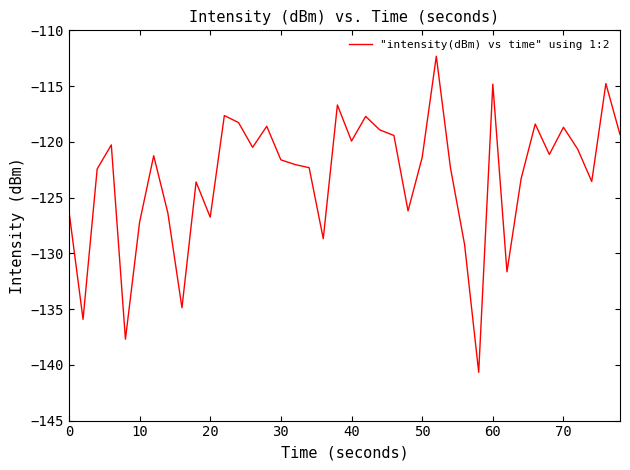

What is the minimum value shown in the chart?

-140.7